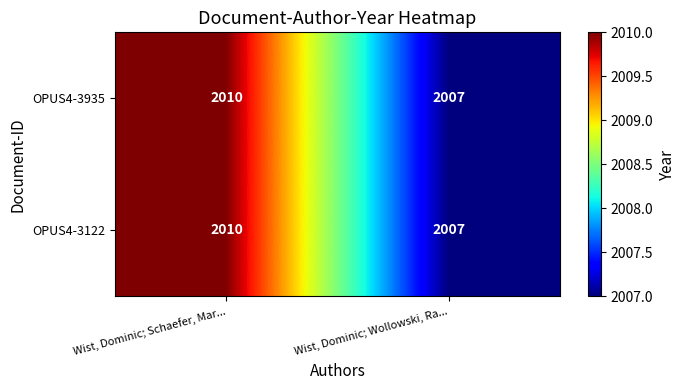

Which category has the highest value in the OPUS4-3122 series?

Wist, Dominic; Schaefer, Mar...